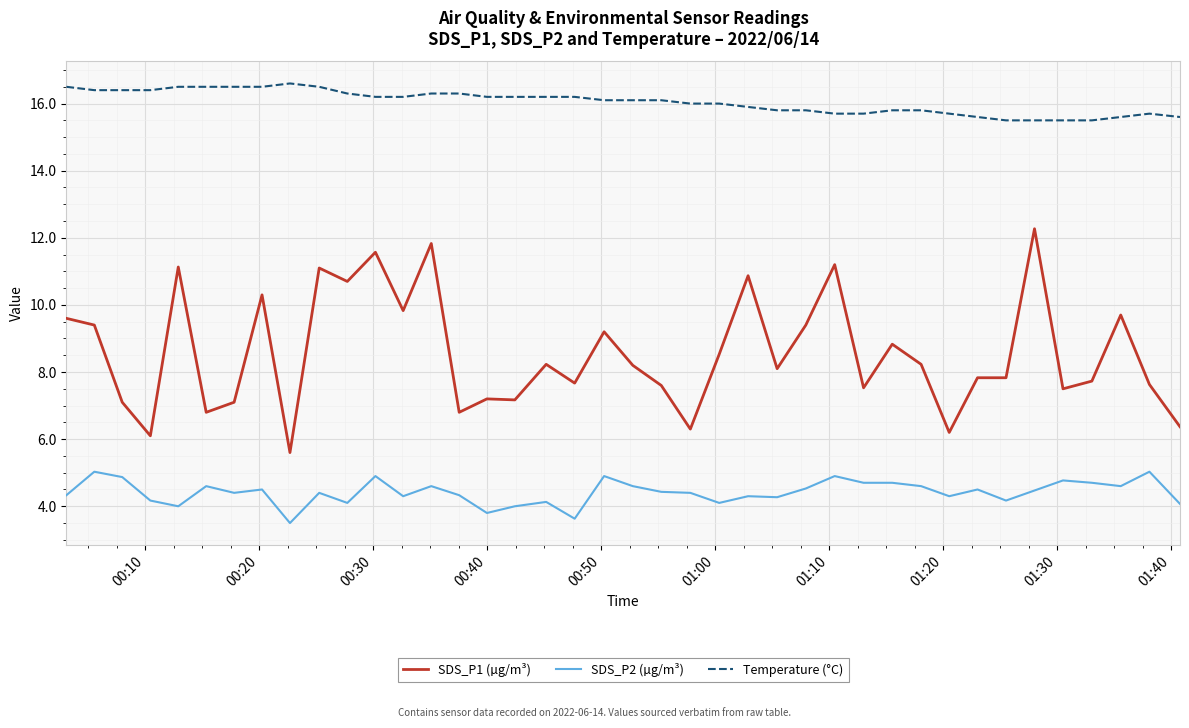

Which series has the largest total across all categories?

Temperature (°C)